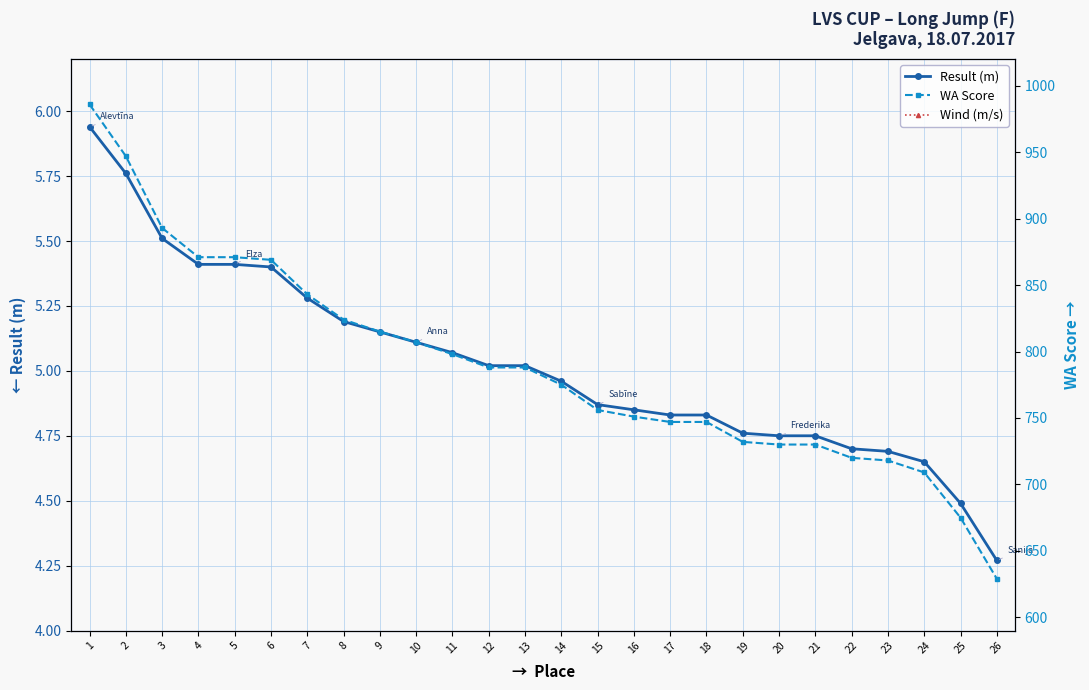

List the series in order of their peak value, lowest first.

Wind (m/s), Result (m), WA Score